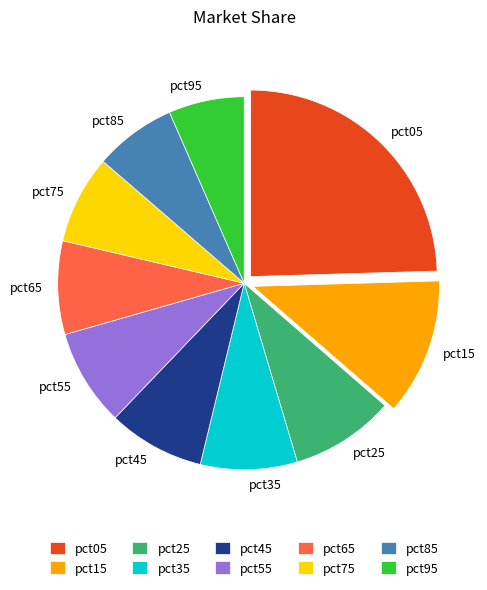

Which category has the smallest portion of the pie?

pct95